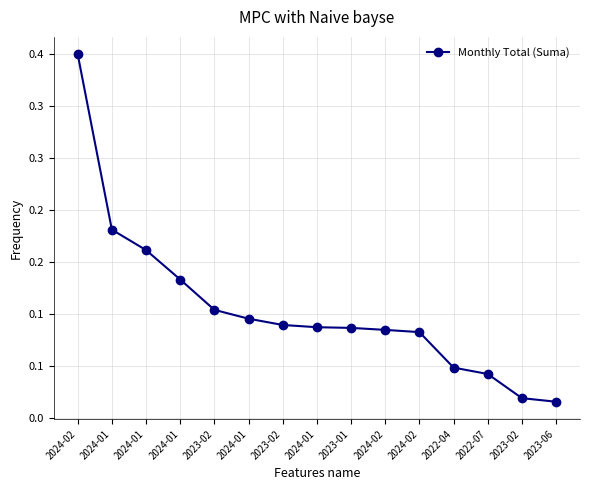

The value at 2024-01 is 0.2. True or false?

True